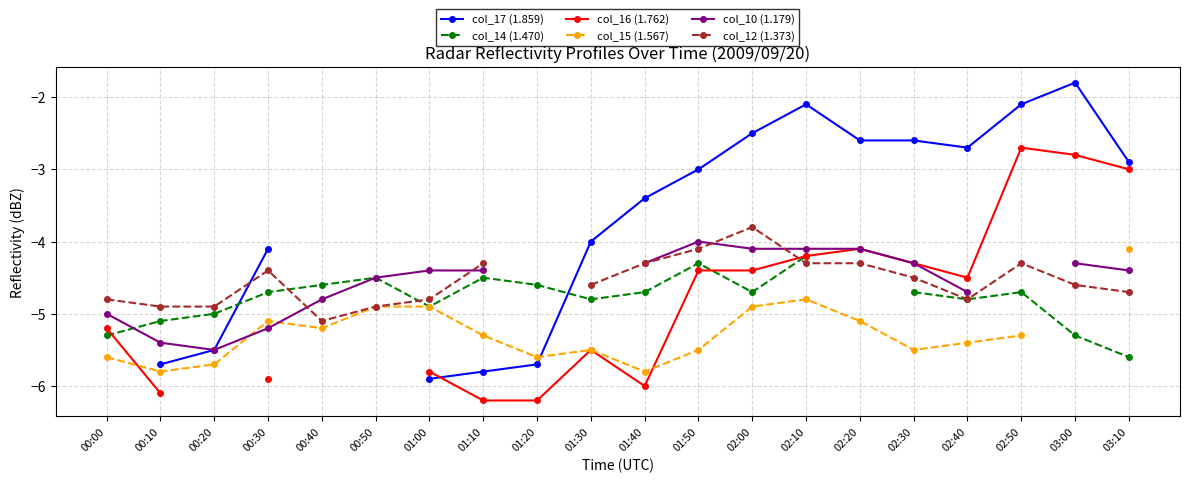

What are all the series names shown in the legend?

col_17 (1.859), col_14 (1.470), col_16 (1.762), col_15 (1.567), col_10 (1.179), col_12 (1.373)